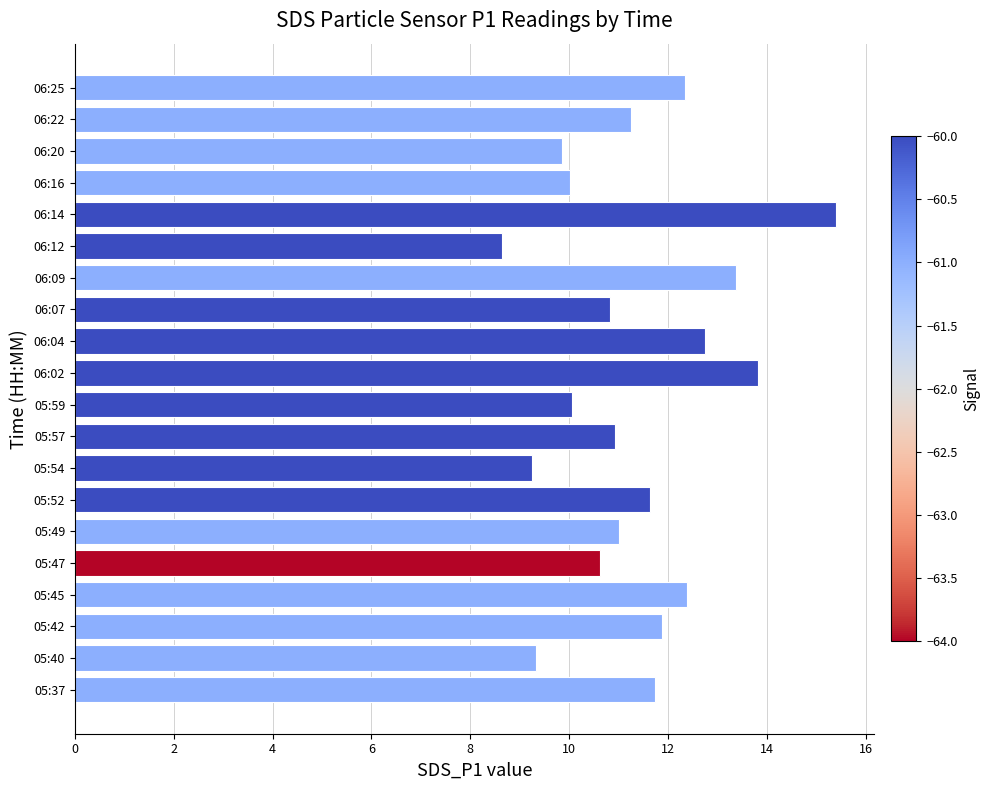

What is the maximum value shown in the chart?

15.4